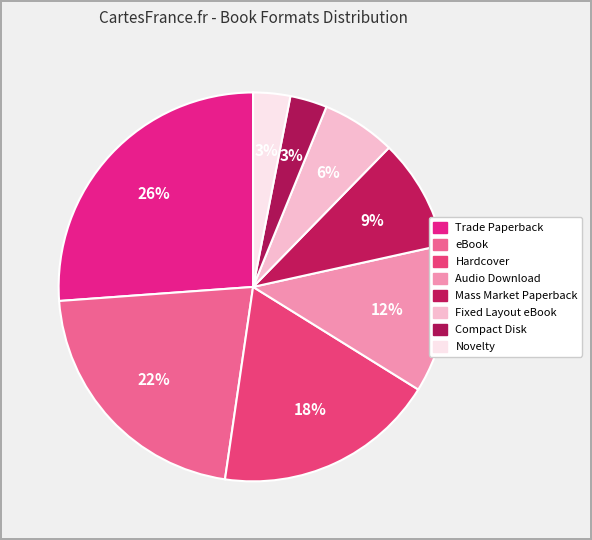

To the nearest percent, what is the average slice percentage?

12%